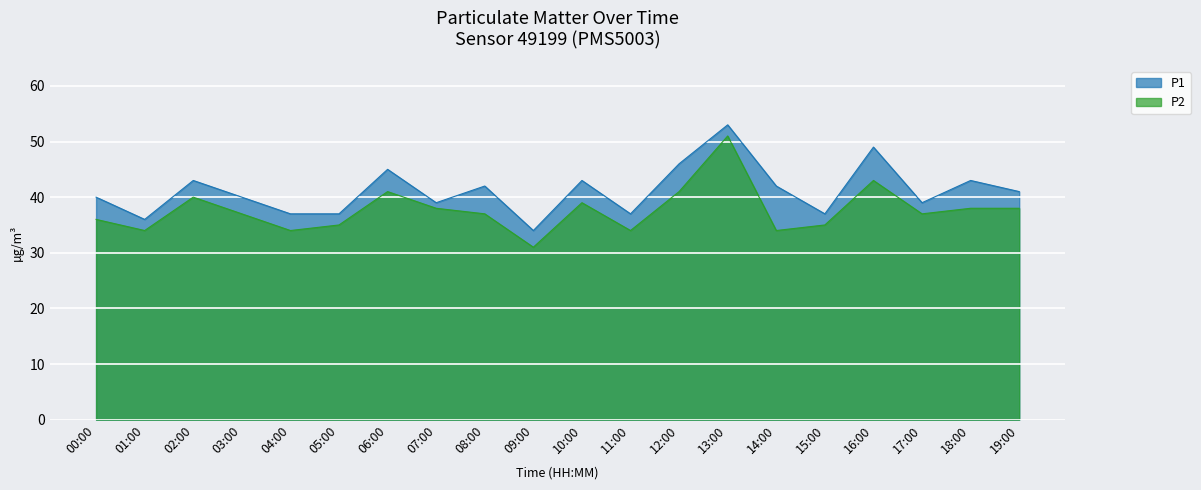

Where is the first local minimum for P2?

01:00